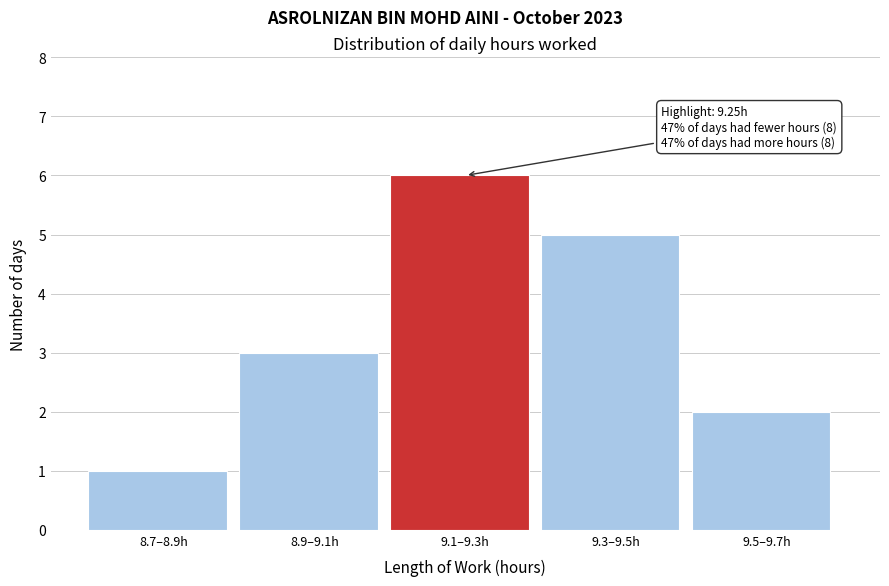

Reading left to right, list all the values displayed in this chart.

1	3	6	5	2